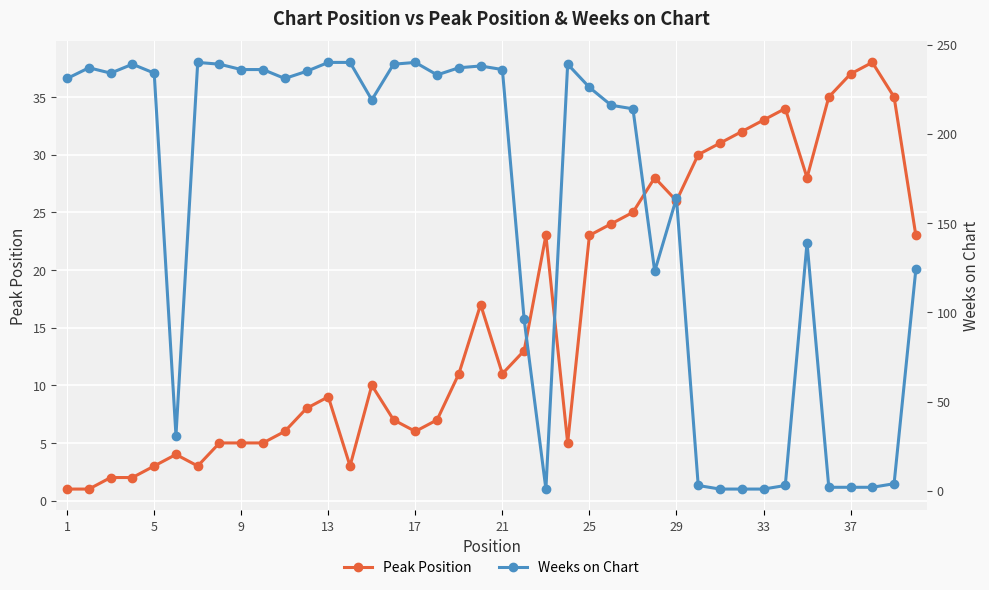

True or false: Weeks on Chart has more than 1 interior local peaks.

True